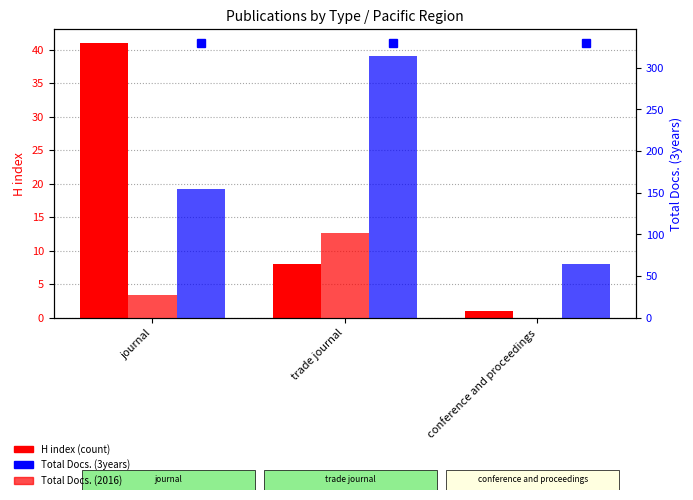

How many categories are shown in the chart?

3